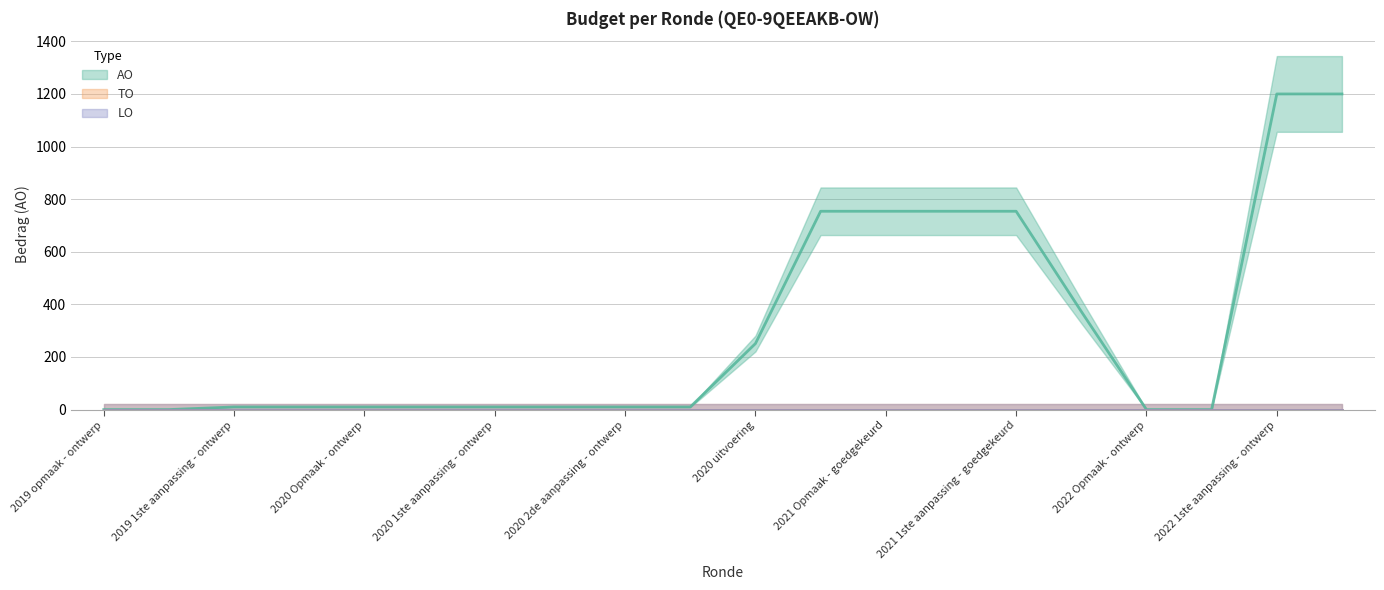

List the series in order of their peak value, lowest first.

TO, LO, AO